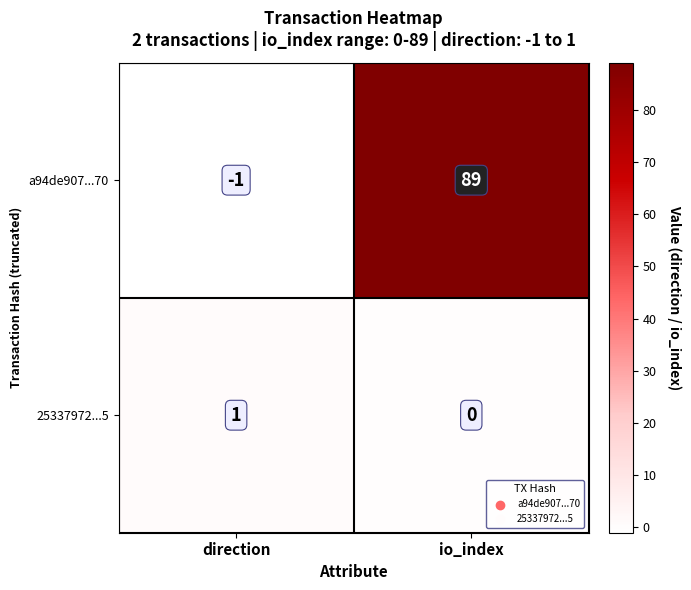

Which series has the largest total across all categories?

a94de907...70